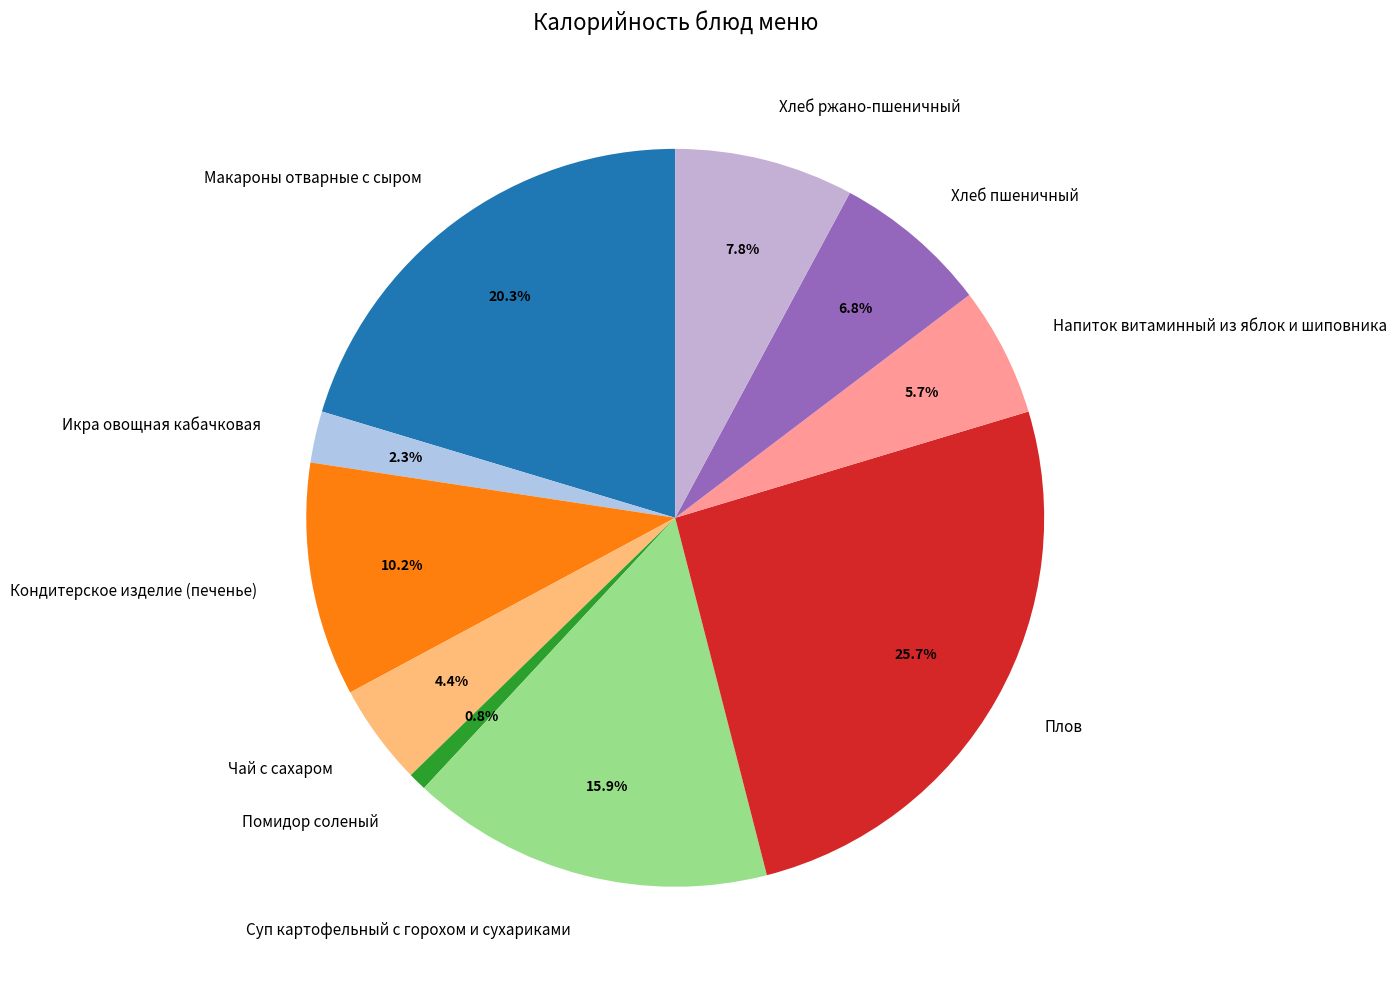

Is Хлеб ржано-пшеничный the majority of the pie?

No